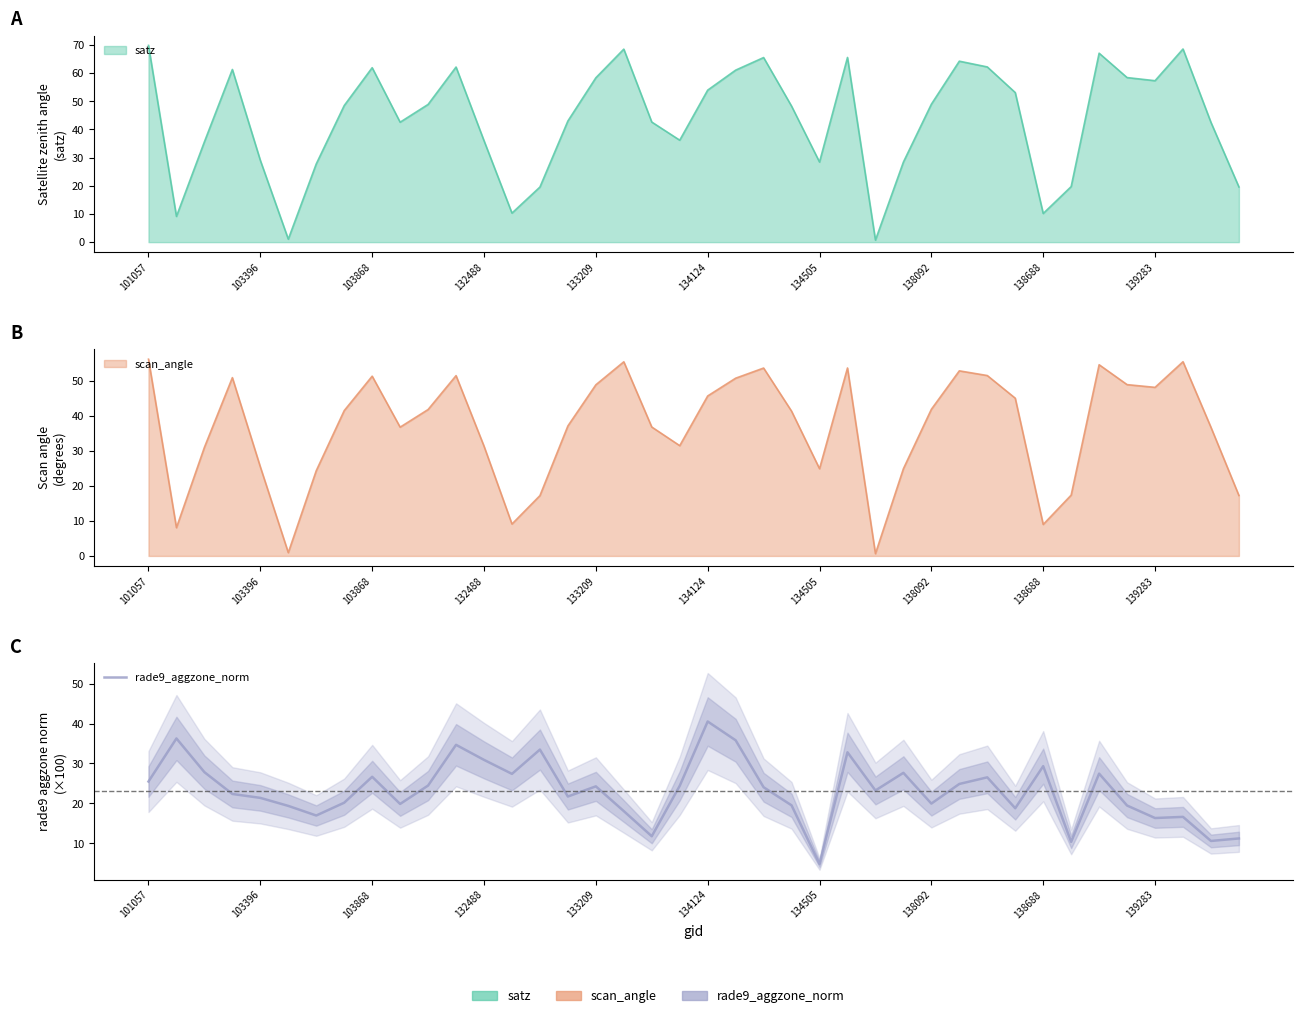

Count the number of categories in the chart.

40